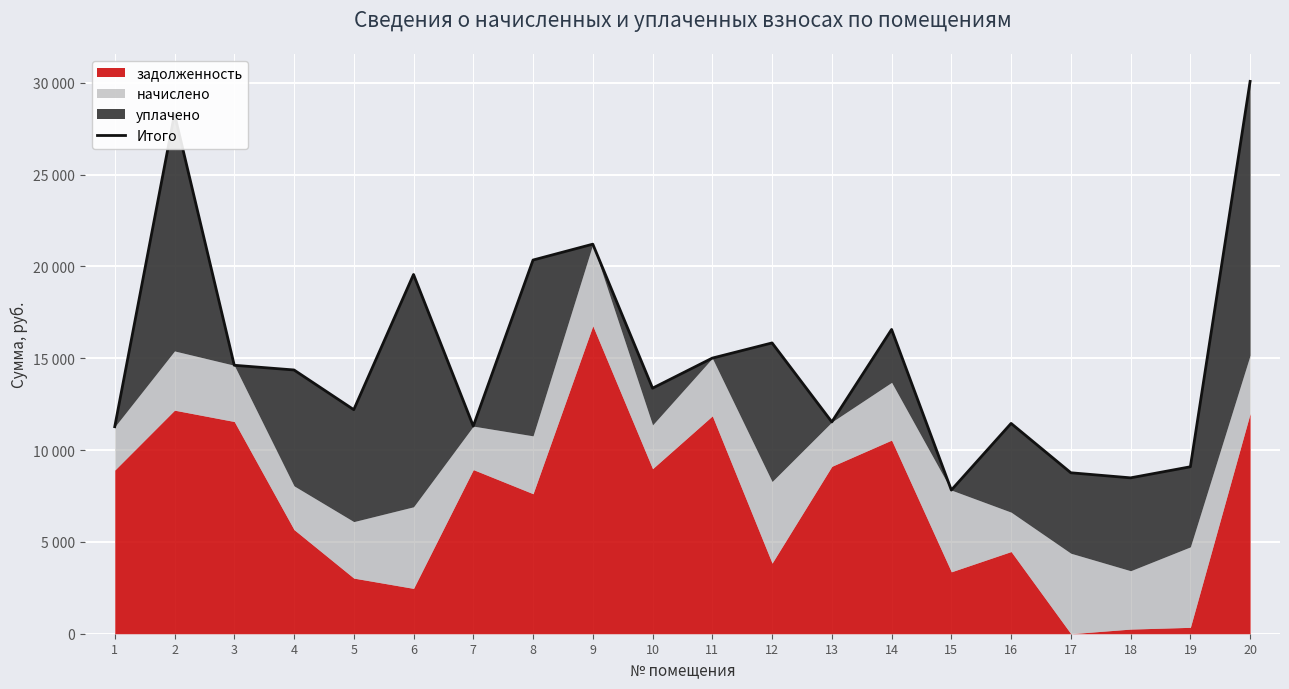

What is the change in value from 3 to 4?

-256.4